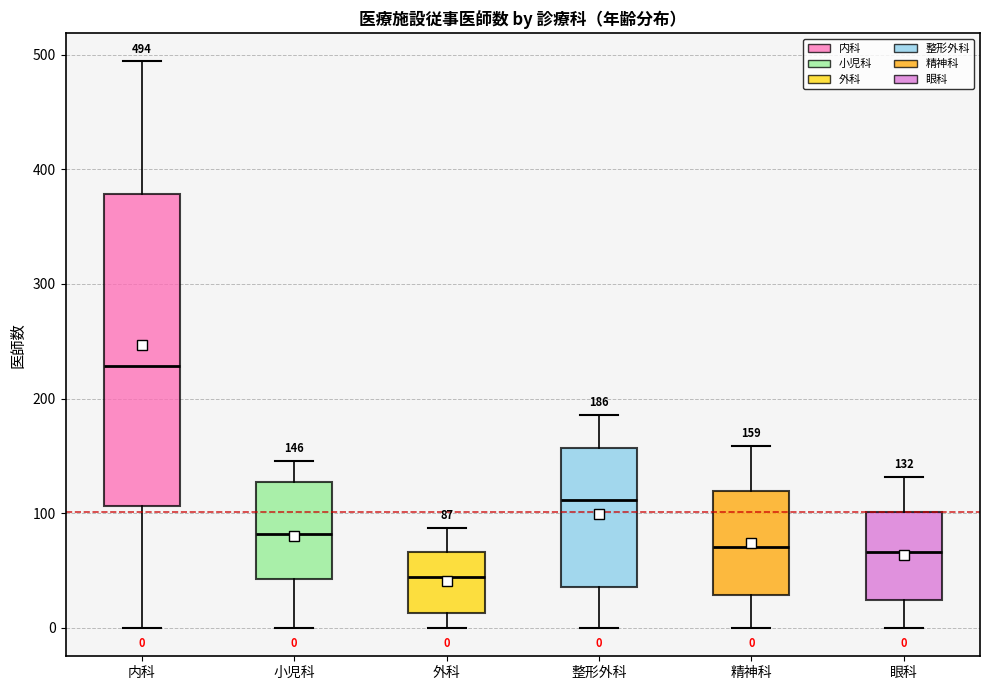

Comparing the boxes themselves (not the whiskers), which one is the tallest?

内科